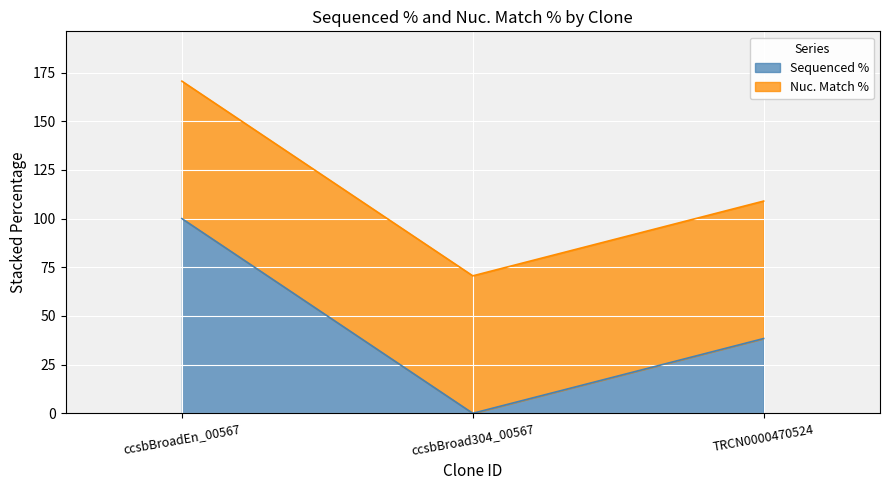

What is the change in value from ccsbBroadEn_00567 to ccsbBroad304_00567?

-100.0